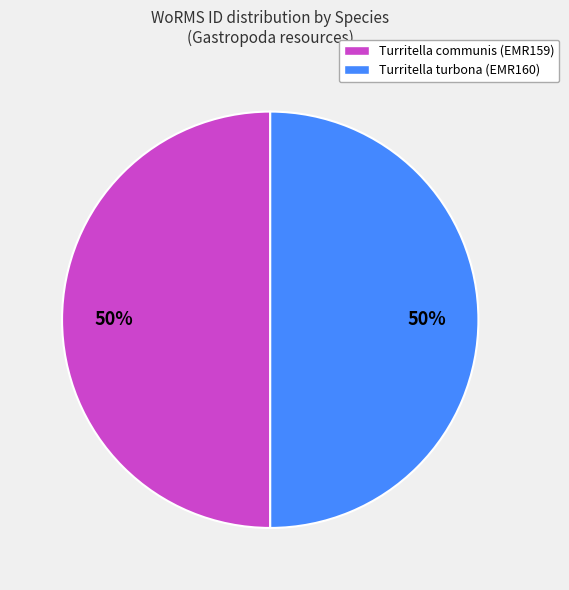

How many segments does this pie chart have?

2